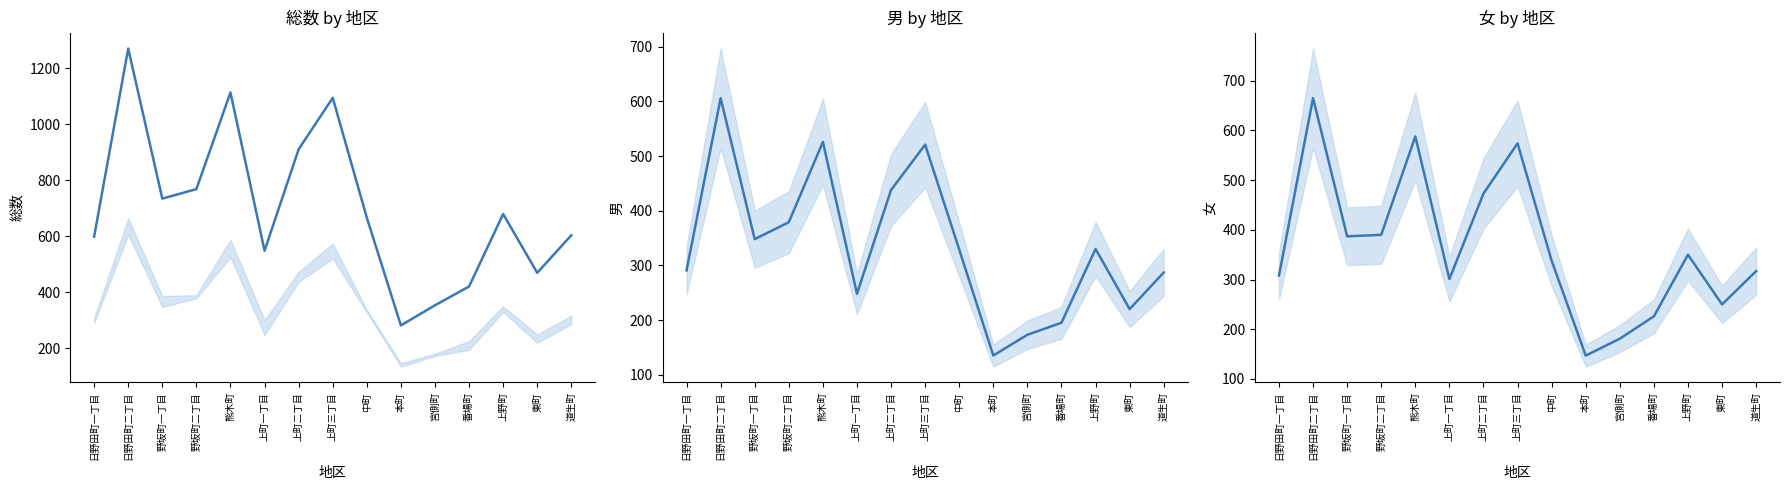

Is it true that 女 equals 102 at 宮側町?

False